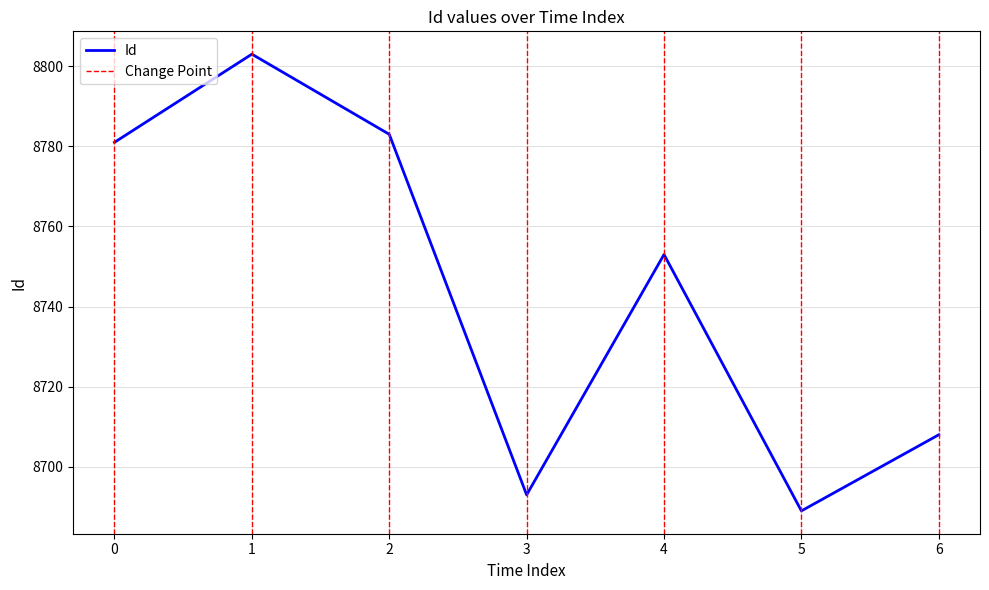

At which label is Id closest to 8746?

4